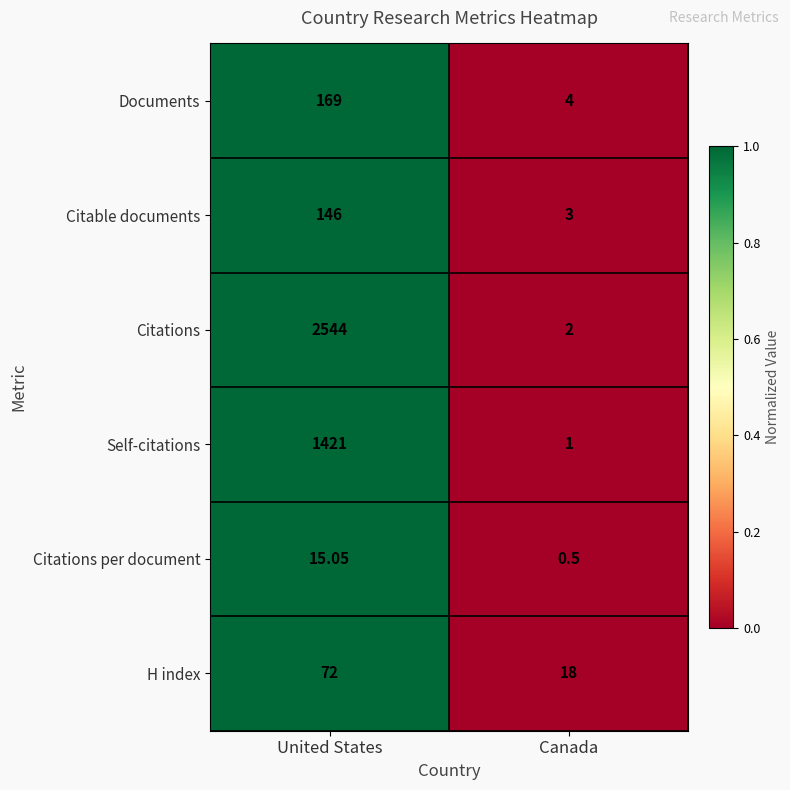

At Canada, list the series in order from smallest to largest.

Citations per document, Self-citations, Citations, Citable documents, Documents, H index